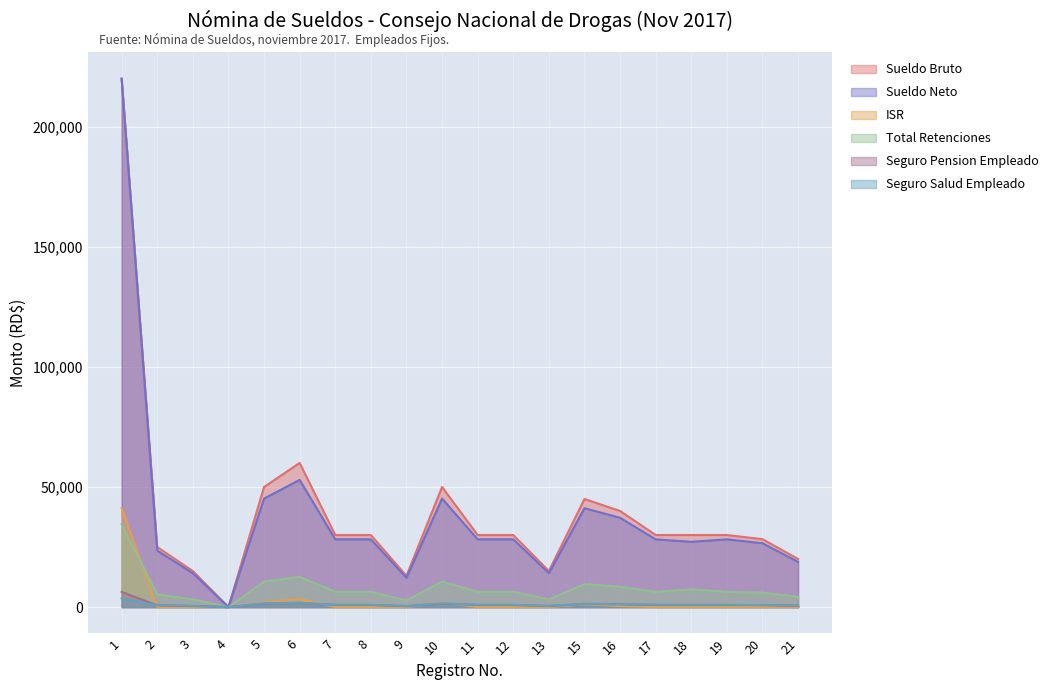

At which label is Seguro Salud Empleado closest to 1797?

6